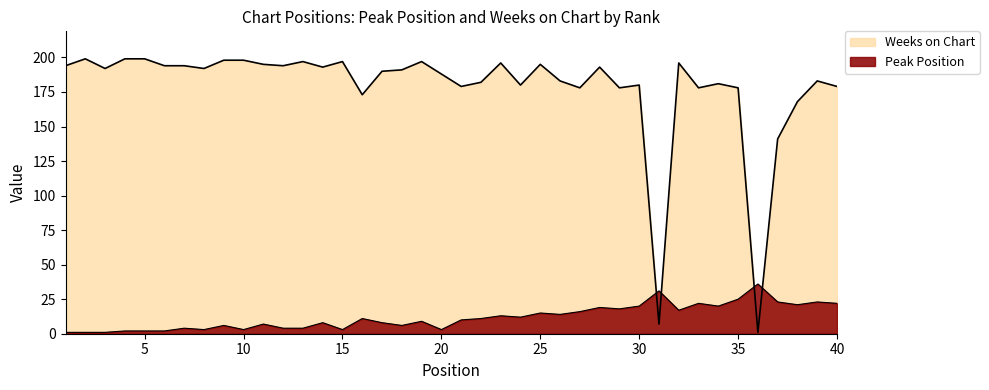

Between which two adjacent categories do Weeks on Chart and Peak Position first intersect?

30 and 31